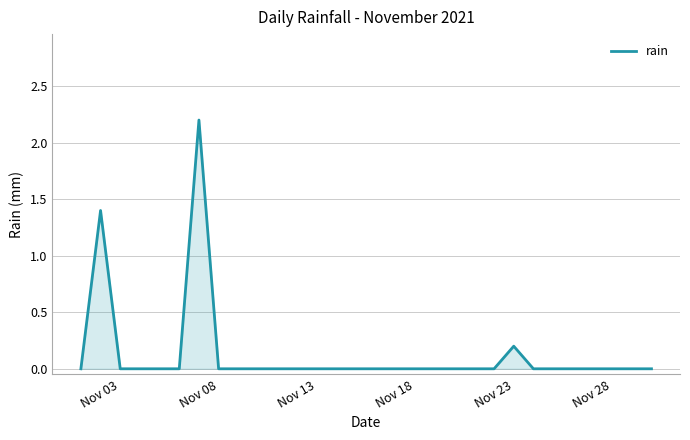

What is the greatest value displayed?

2.2